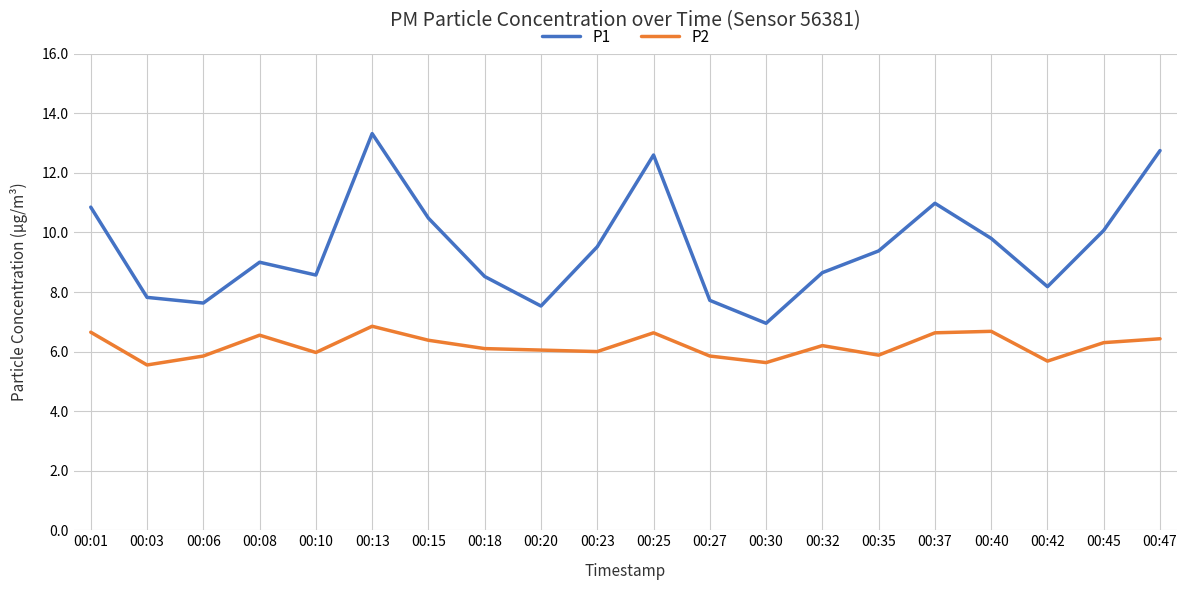

True or false: P1 and P2 cross at least once.

False